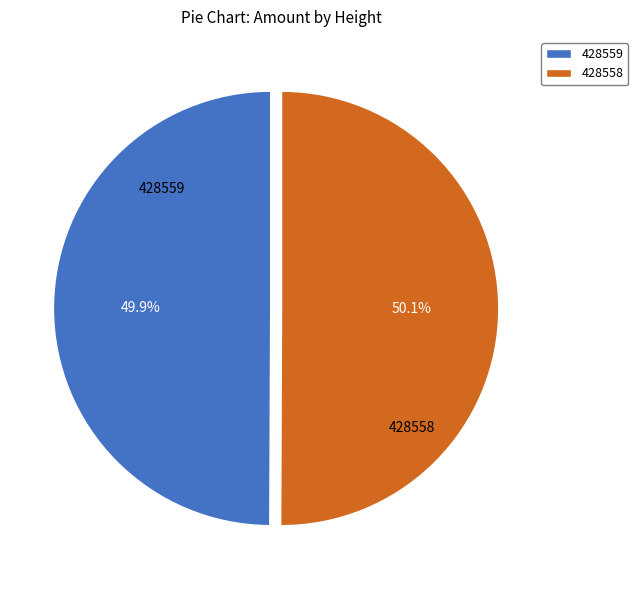

To the nearest percent, what is the combined percentage of 428559 and 428558?

100%